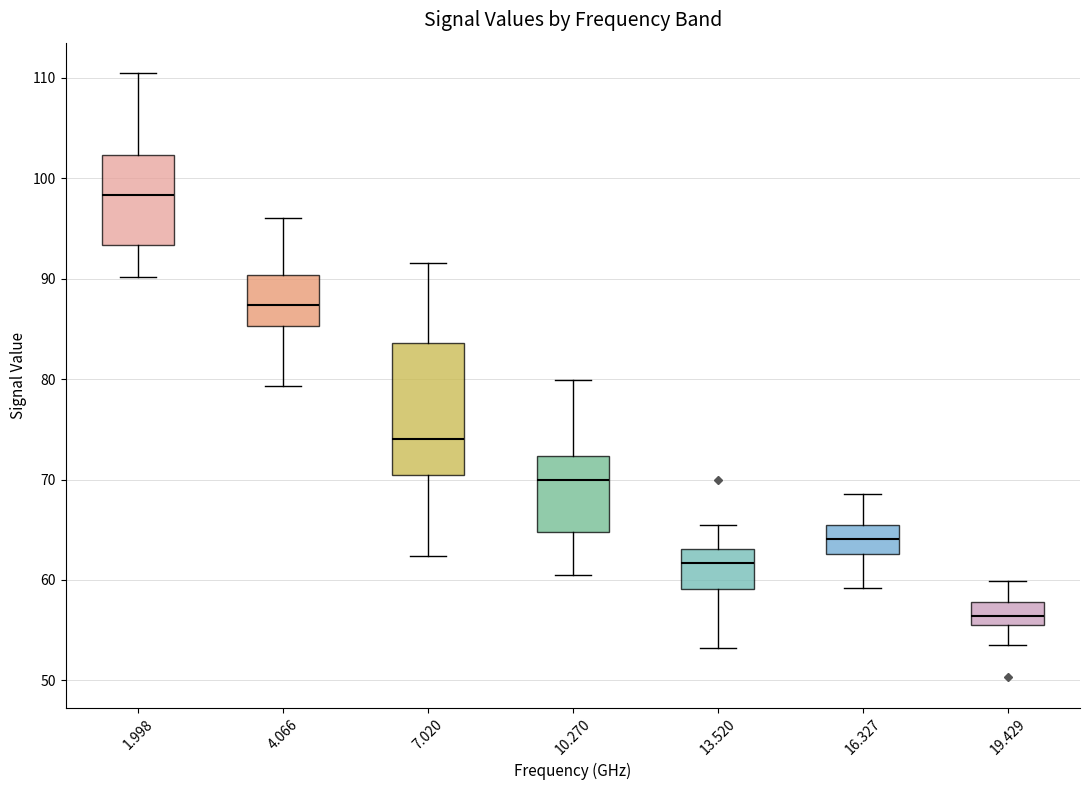

Reading left to right, transcribe this box plot: for each box, give where its median line is, the range the box spans, and where its two whiskers end, as read against the y-axis. The values are not printed on the chart, so give them approximately, as read against the axis.

1.998: median 98, box 93 to 102, whiskers 90 to 111
4.066: median 87, box 85 to 90, whiskers 79 to 96
7.020: median 74, box 70 to 84, whiskers 62 to 92
10.270: median 70, box 65 to 72, whiskers 61 to 80
13.520: median 62, box 59 to 63, whiskers 53 to 66
16.327: median 64, box 63 to 66, whiskers 59 to 69
19.429: median 56, box 55 to 58, whiskers 54 to 60